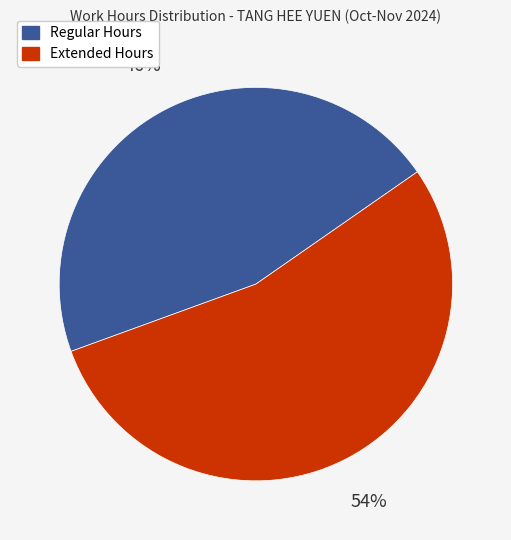

Is there a majority slice in this chart?

Yes